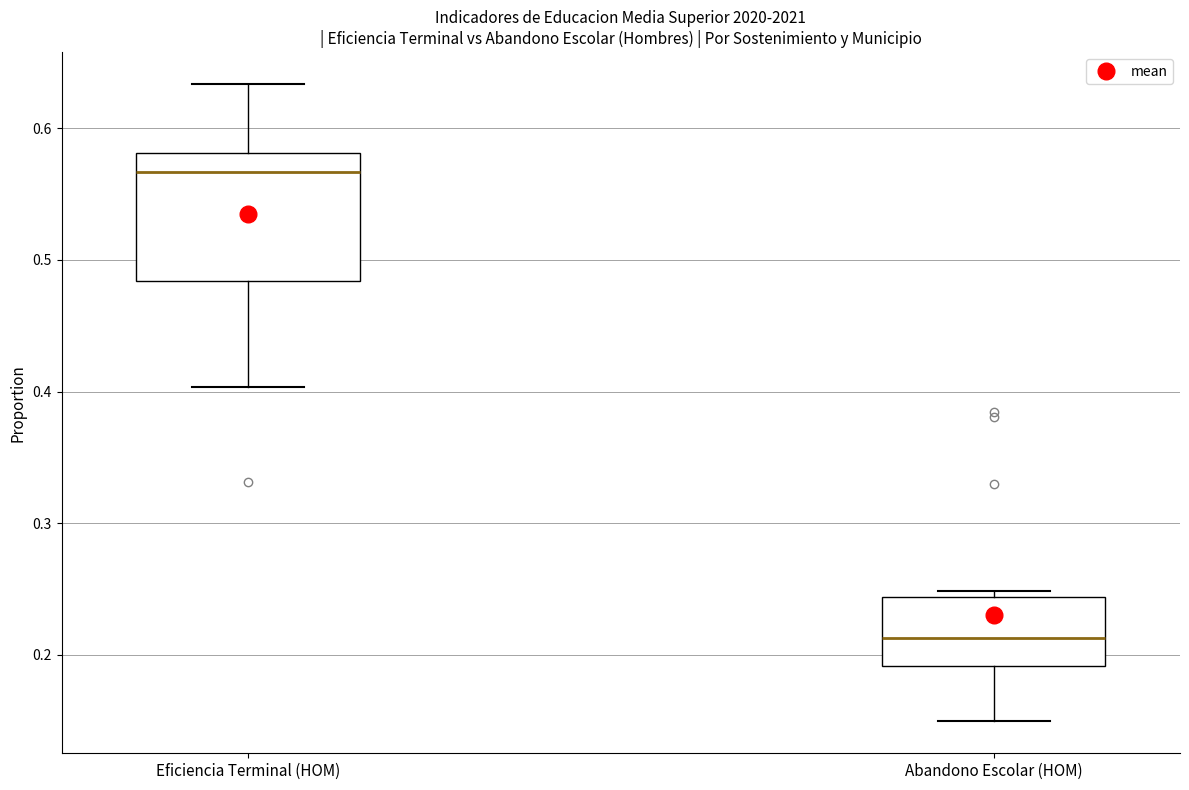

Reading left to right, read every box against the y-axis: the position of its median line, the range the box covers, and the ends of its whiskers. The values are not printed on the chart, so give them approximately, as read against the axis.

Eficiencia Terminal (HOM): median 0.57, box 0.48 to 0.58, whiskers 0.40 to 0.63
Abandono Escolar (HOM): median 0.21, box 0.19 to 0.24, whiskers 0.15 to 0.25